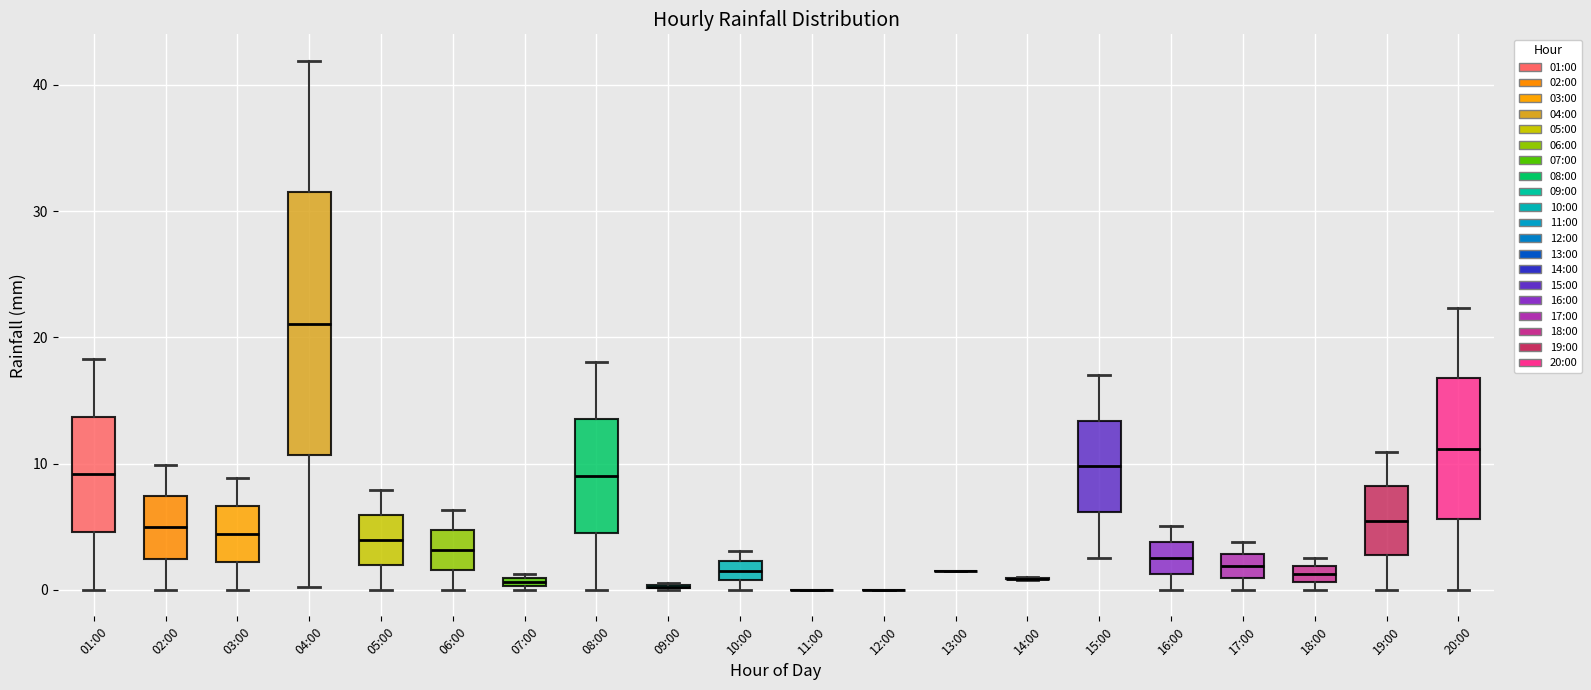

Which box is the tallest, from its lower edge to its upper edge?

04:00